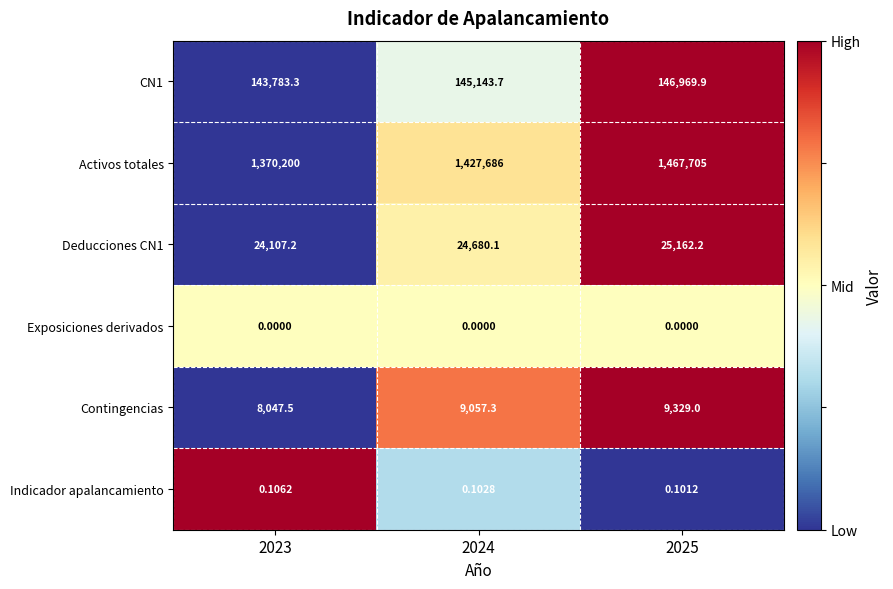

Between 2024 and 2025, which series saw the biggest shift?

Activos totales